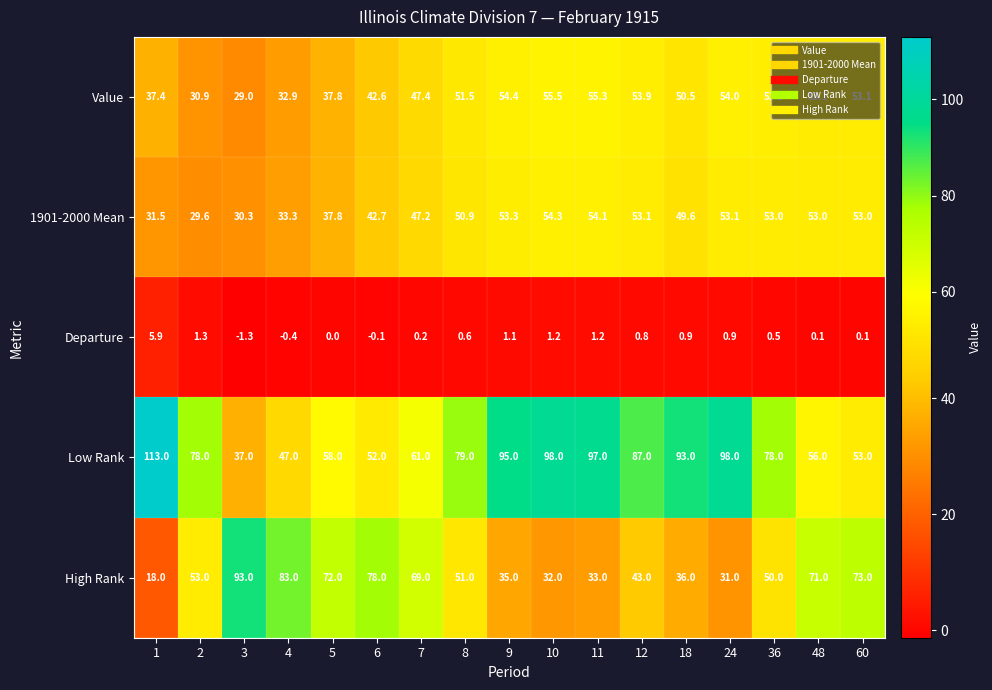

What is the average value of the 1901-2000 Mean series?

45.9